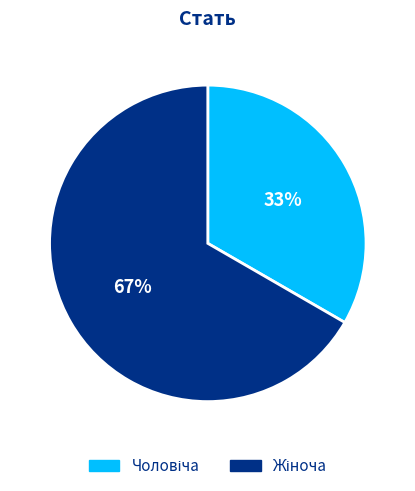

To the nearest percent, what is the average slice percentage?

50%